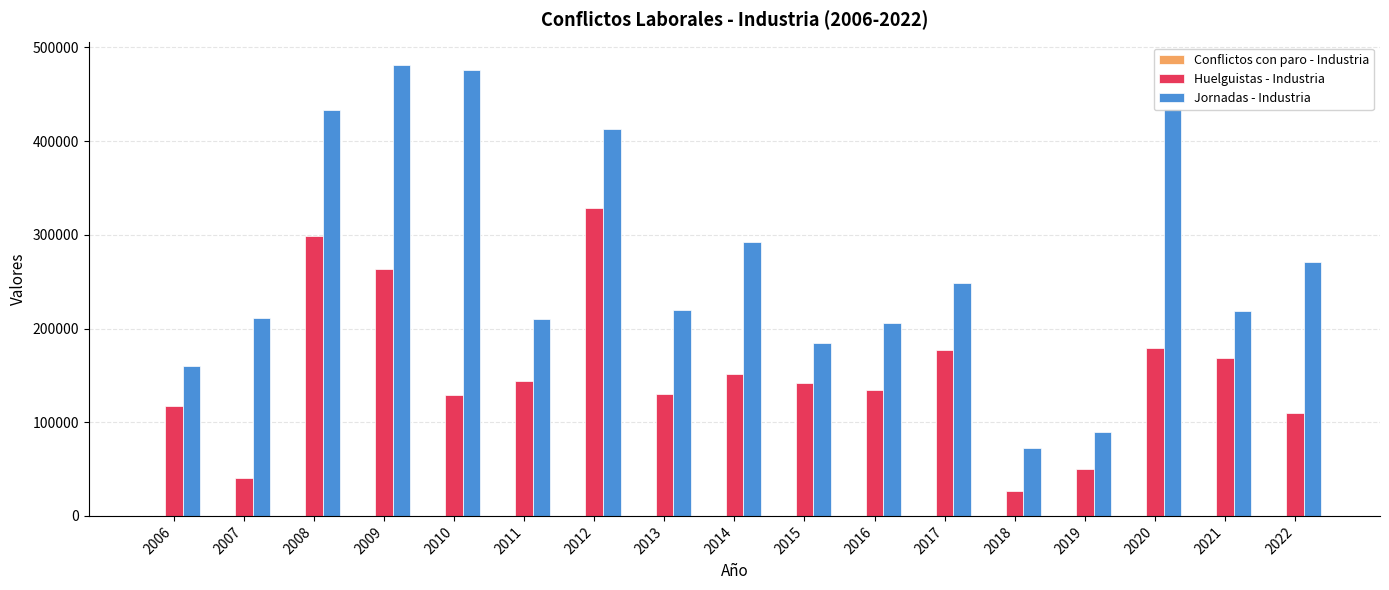

The value of Huelguistas - Industria at 2022 is 22744. True or false?

False